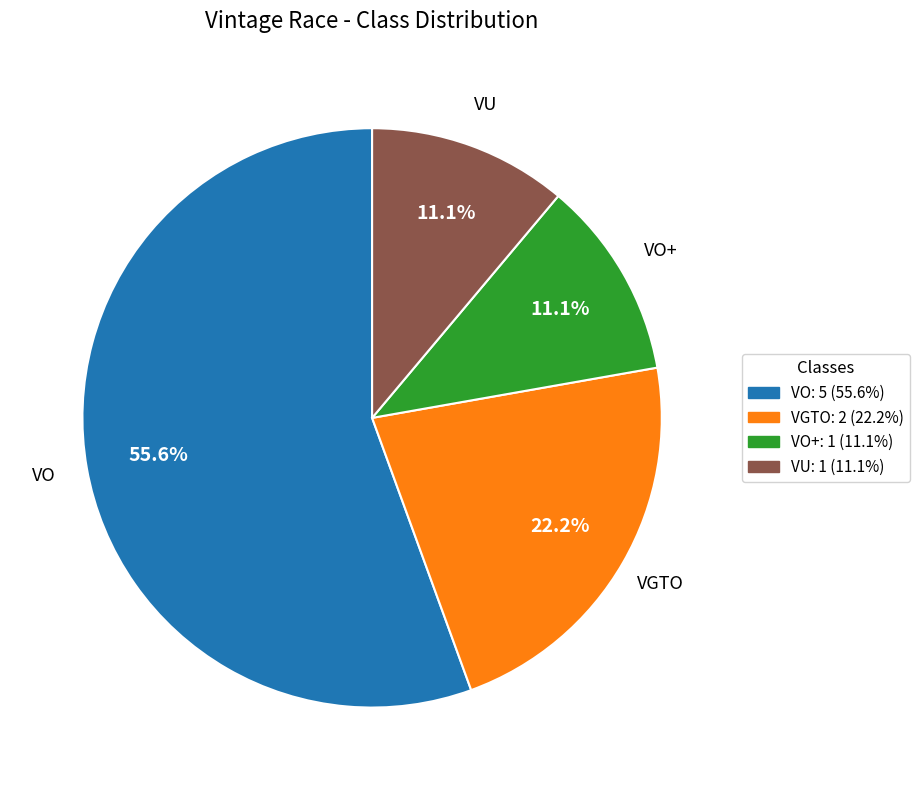

Does any single category account for the majority?

Yes